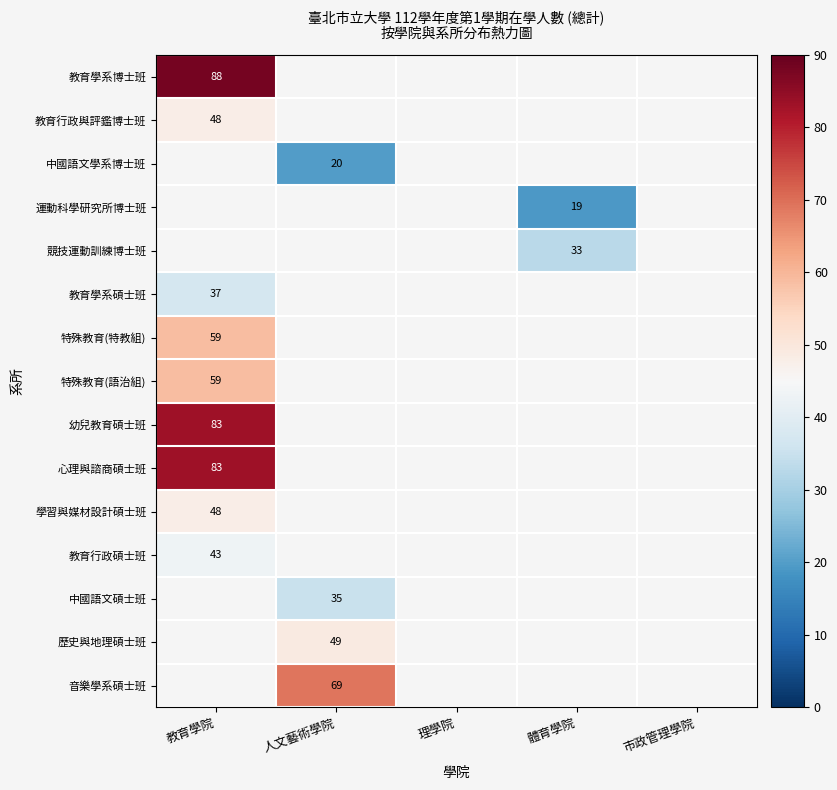

Between 理學院 and 市政管理學院, which is larger?

市政管理學院